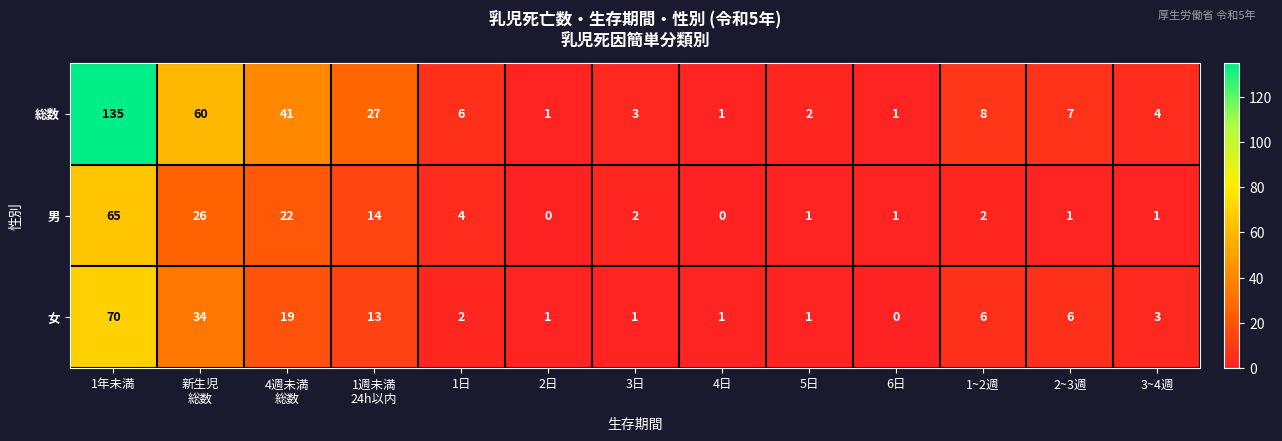

What is the sum of the 男 values at 1日 and 1~2週?

6